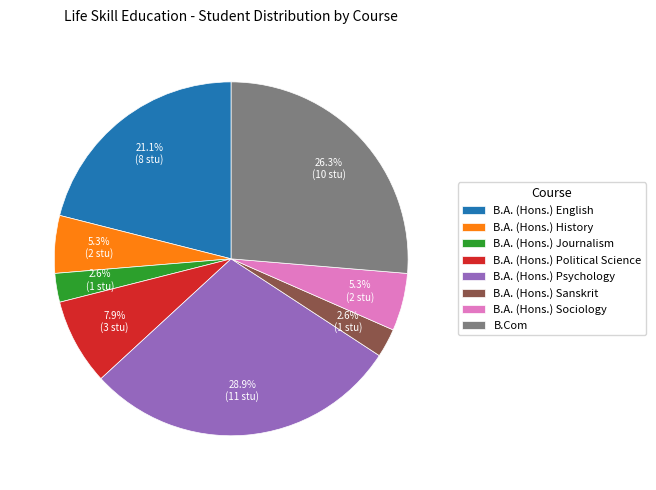

To the nearest percent, what is the average slice percentage?

12%